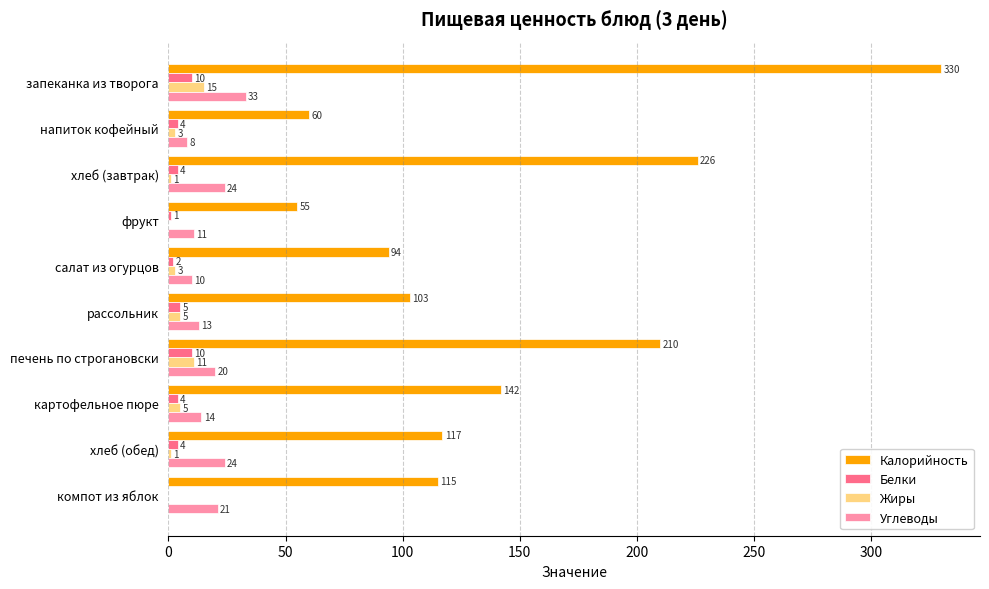

At which label is Калорийность closest to 192?

печень по строгановски